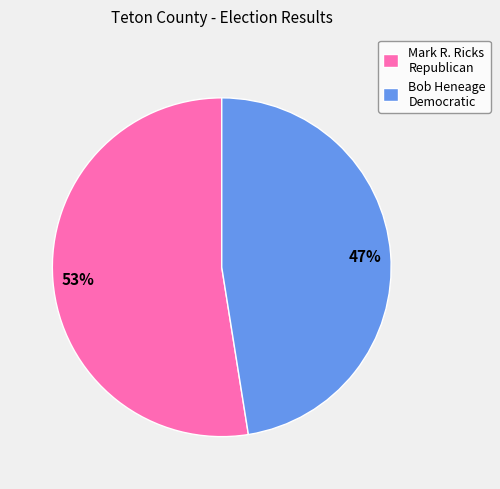

To the nearest percent, what percentage of the pie is Bob Heneage Democratic?

47%